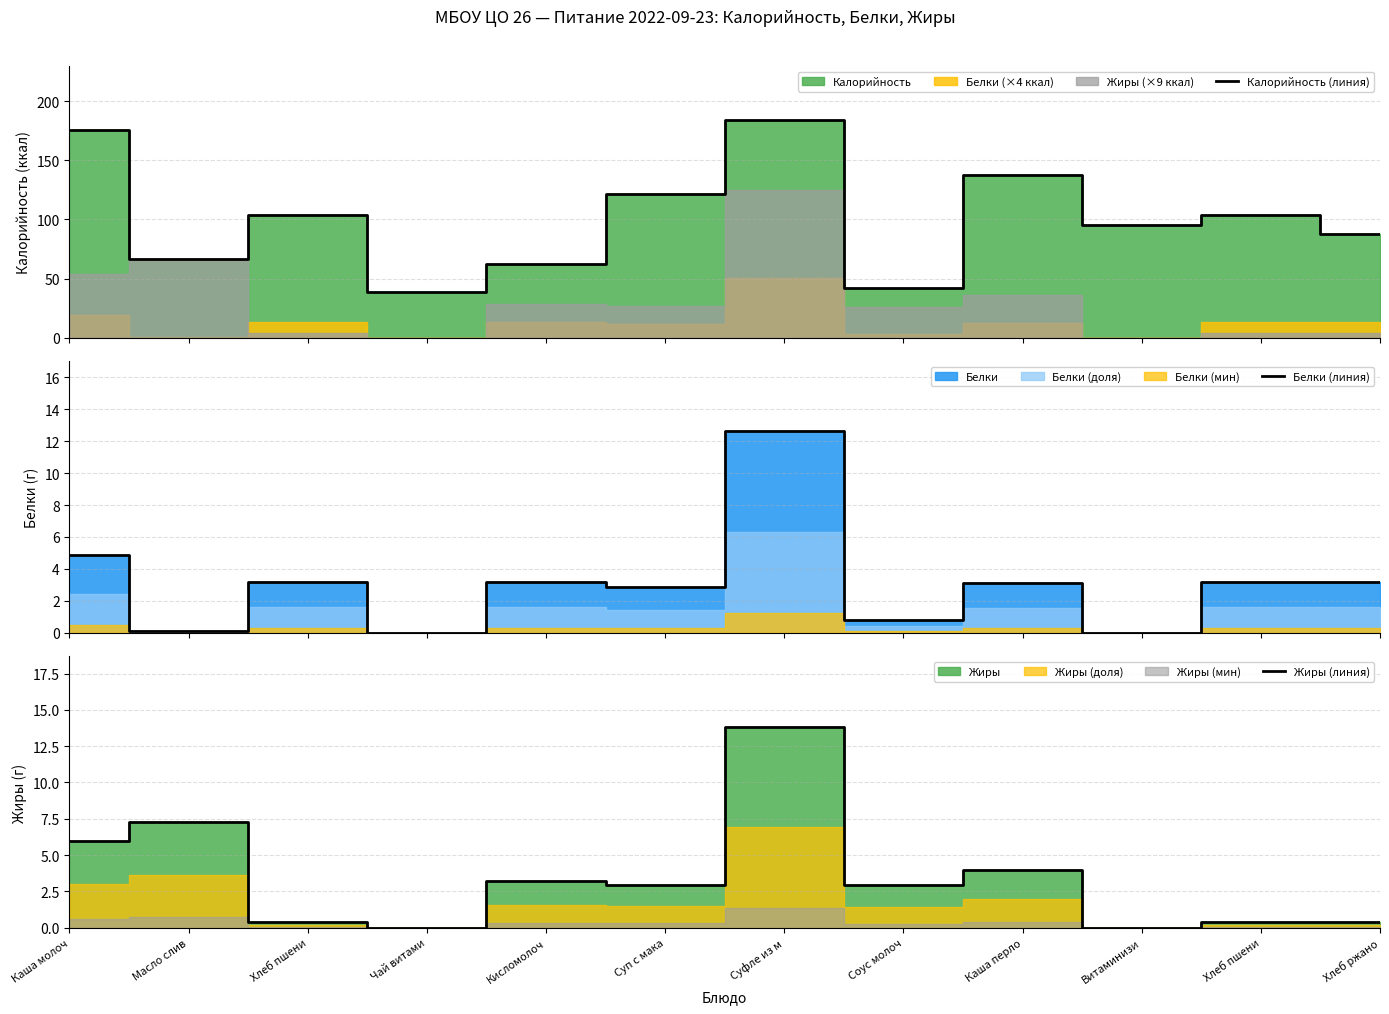

At which category is the sum across all series the highest?

Суфле из м